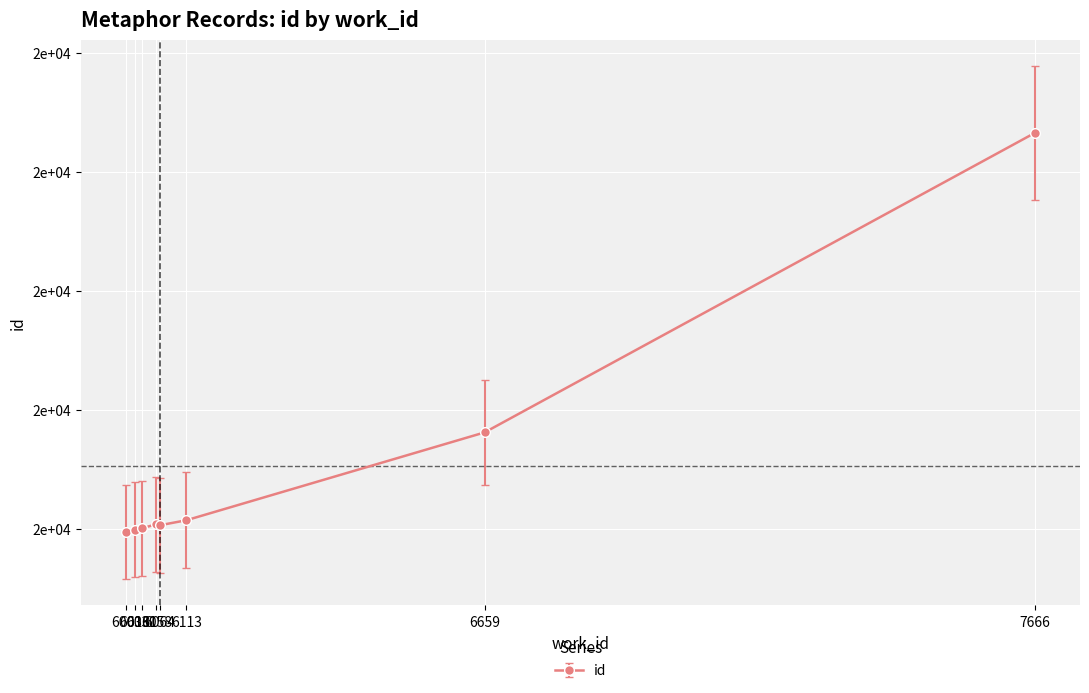

Is this an area chart (filled region under the line)?

No